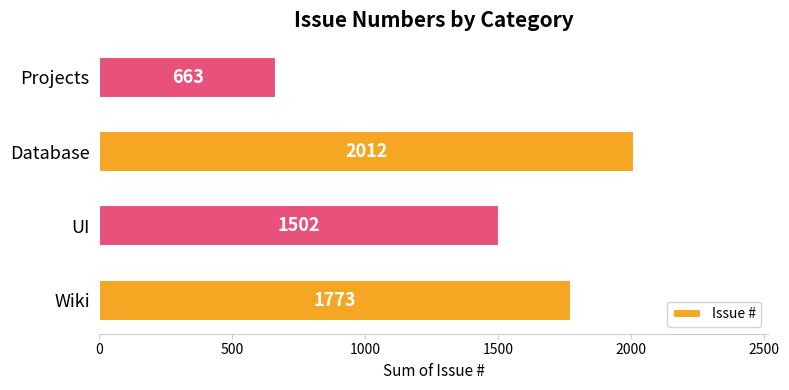

The value at Projects is 385. True or false?

False